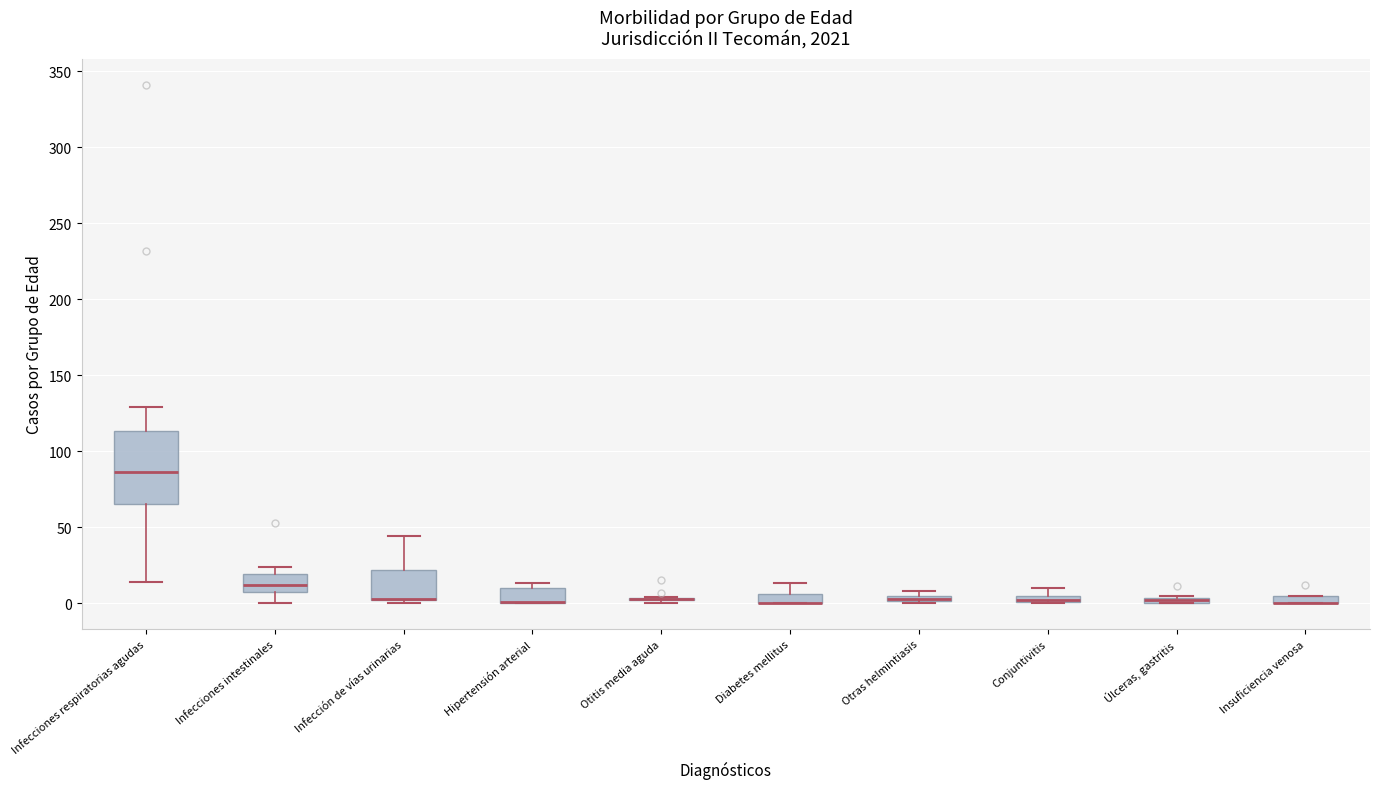

Where is the lower edge of the box for Infección de vías urinarias on the y-axis? The values are not printed on the chart, so give them approximately, as read against the axis.

0